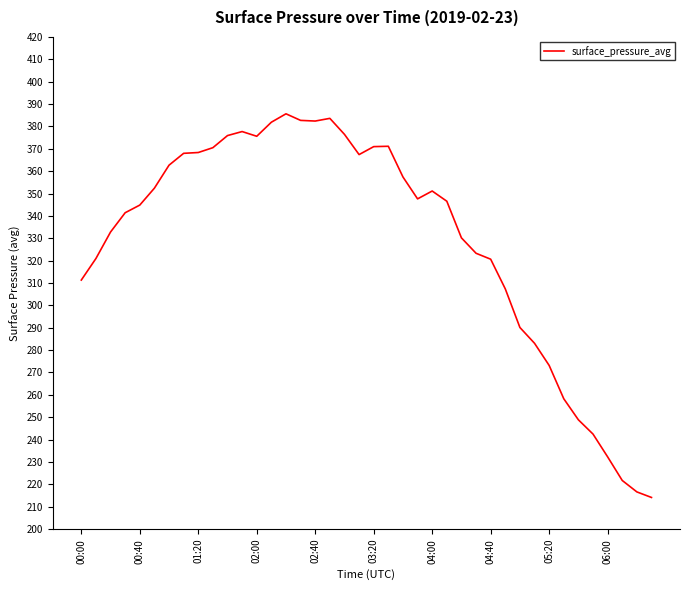

What is the maximum value shown in the chart?

385.6